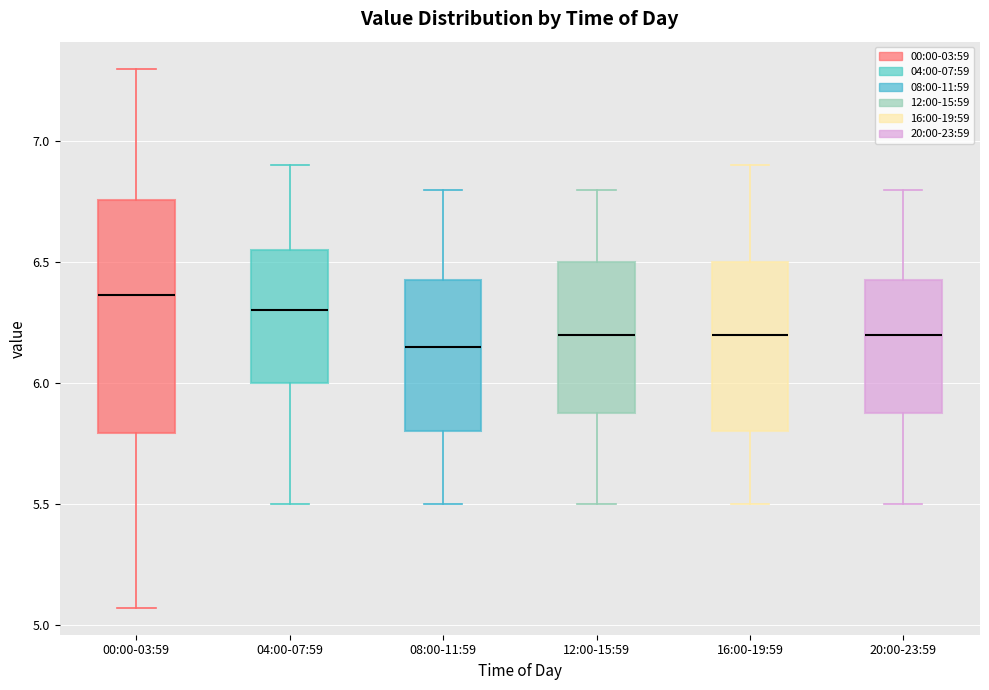

Reading left to right, read every box against the y-axis: the position of its median line, the range the box covers, and the ends of its whiskers. The values are not printed on the chart, so give them approximately, as read against the axis.

00:00-03:59: median 6.35, box 5.80 to 6.75, whiskers 5.05 to 7.30
04:00-07:59: median 6.30, box 6.00 to 6.55, whiskers 5.50 to 6.90
08:00-11:59: median 6.15, box 5.80 to 6.45, whiskers 5.50 to 6.80
12:00-15:59: median 6.20, box 5.90 to 6.50, whiskers 5.50 to 6.80
16:00-19:59: median 6.20, box 5.80 to 6.50, whiskers 5.50 to 6.90
20:00-23:59: median 6.20, box 5.90 to 6.45, whiskers 5.50 to 6.80